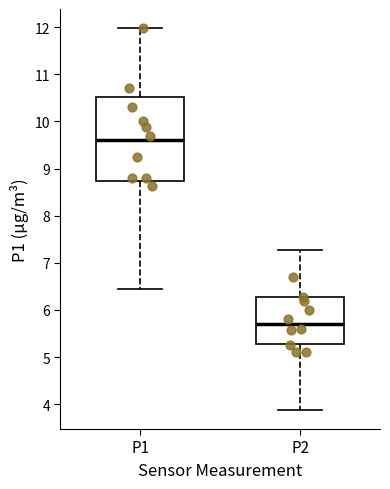

Where is the lower edge of the box for P2 on the y-axis? The values are not printed on the chart, so give them approximately, as read against the axis.

5.3